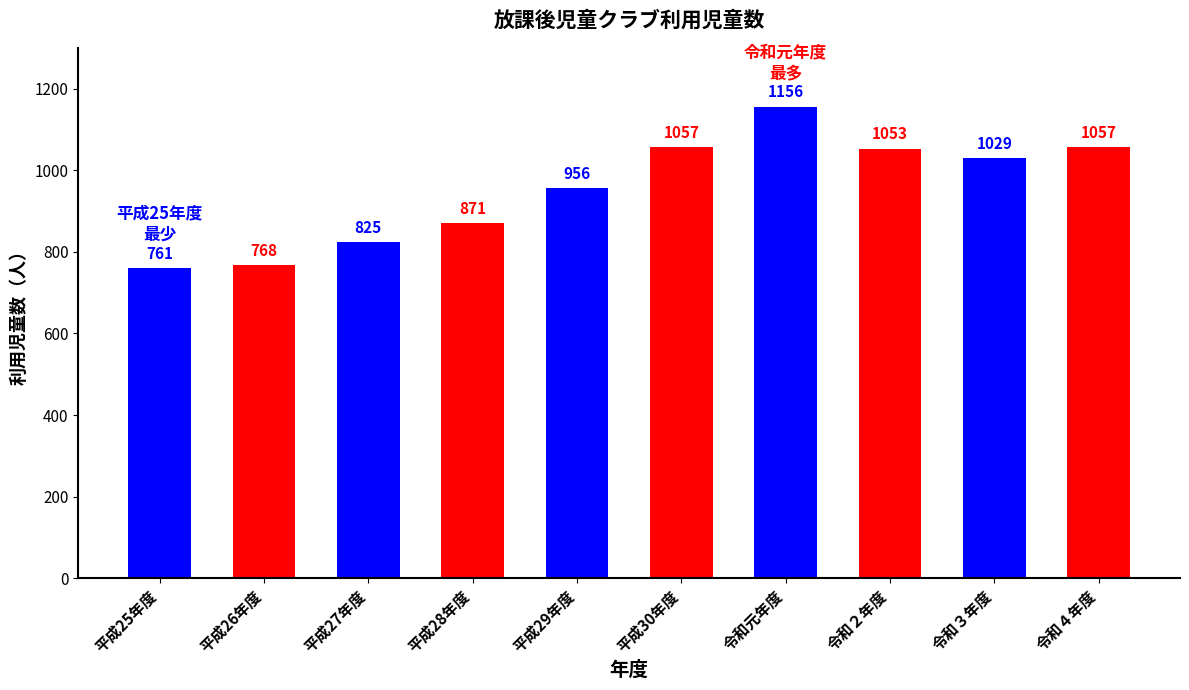

Reading right to left, transcribe all the data shown in this chart.

1057	1029	1053	1156	1057	956	871	825	768	761